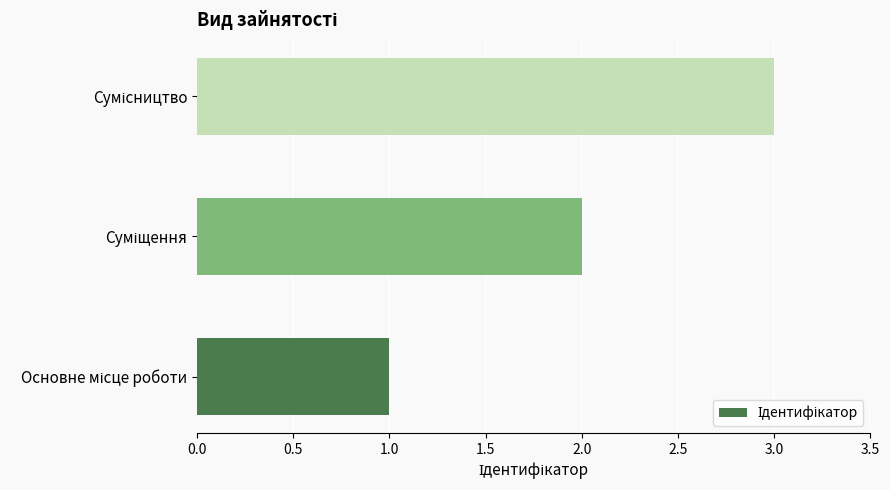

How many bars are there in total?

3